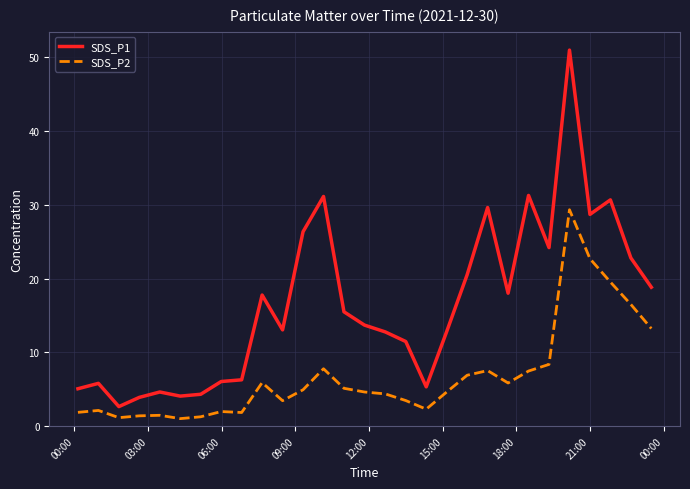

What is the average value of the SDS_P2 series?

6.8